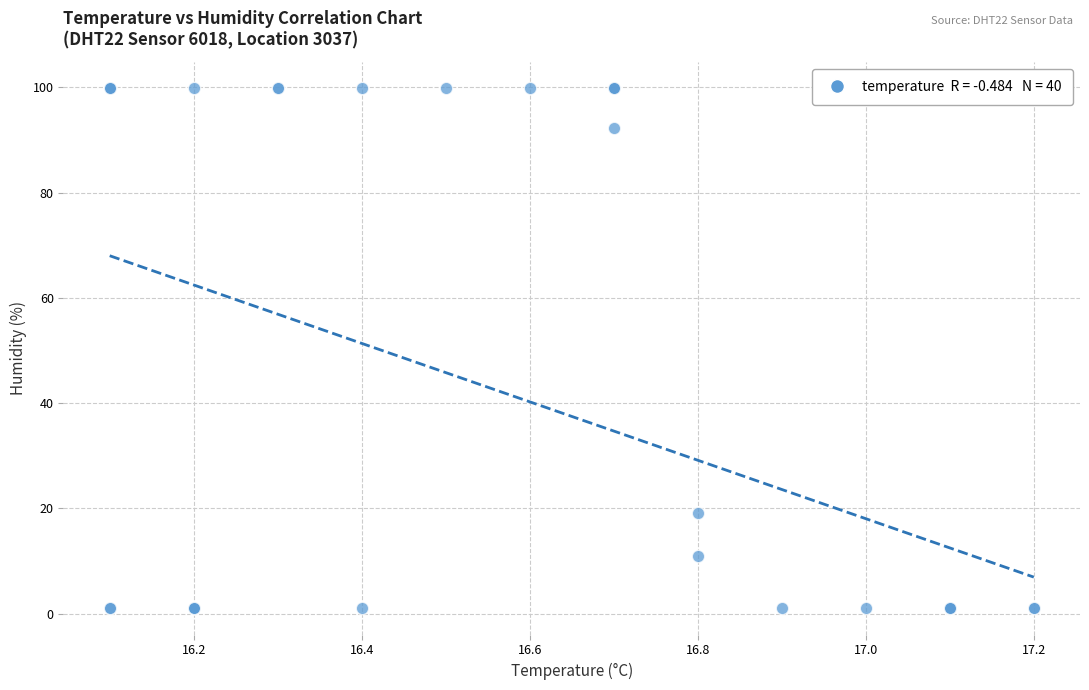

What Y value in the scatter plot is closest to 50?

19.1